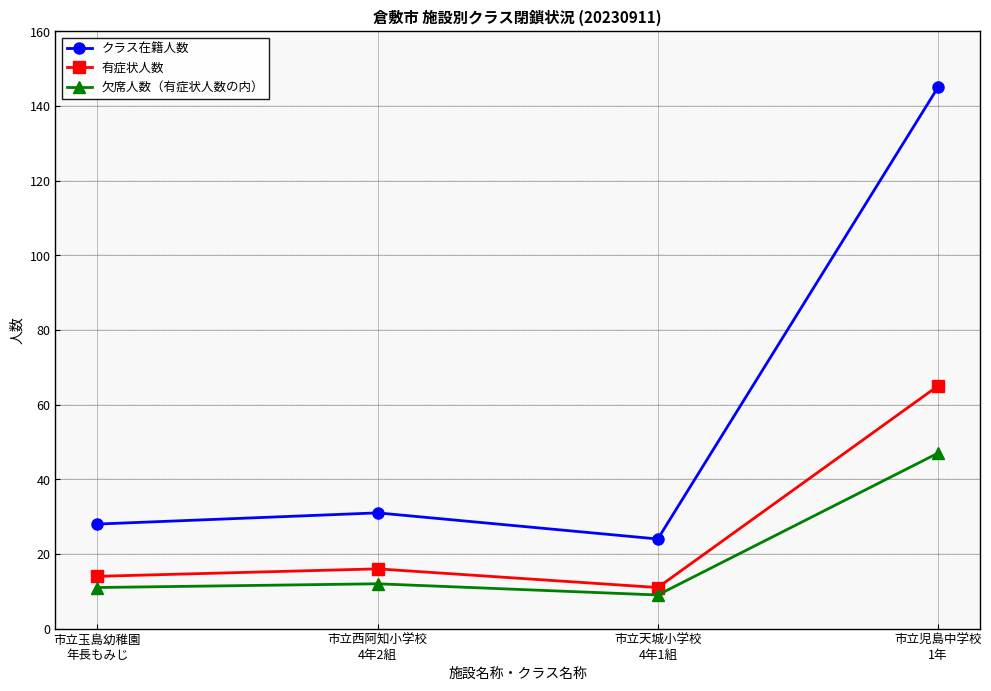

Rank the categories by クラス在籍人数 value from highest to lowest.

市立児島中学校
1年, 市立西阿知小学校
4年2組, 市立玉島幼稚園
年長もみじ, 市立天城小学校
4年1組